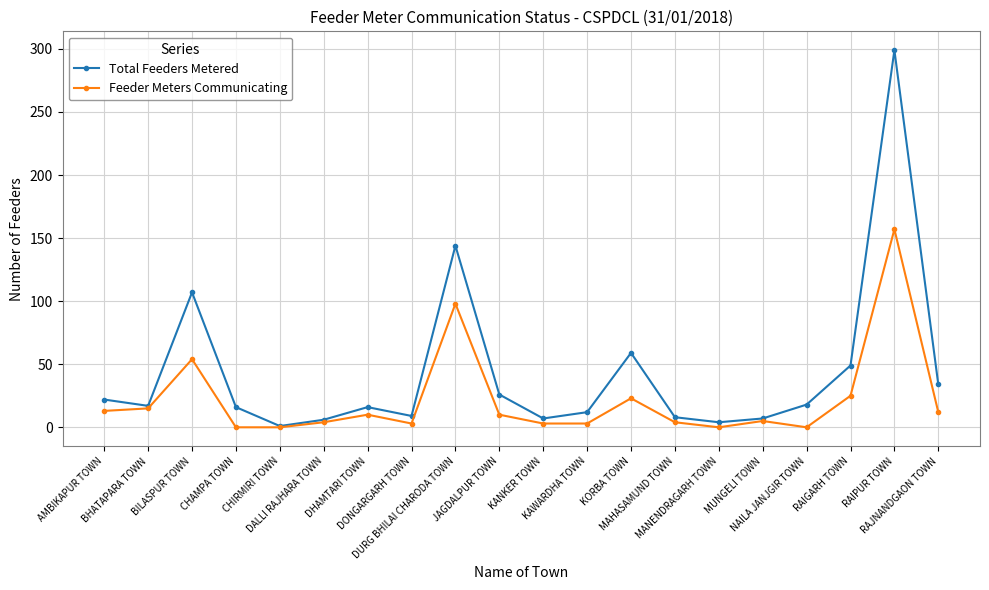

List the series in order of their peak value, highest first.

Total Feeders Metered, Feeder Meters Communicating